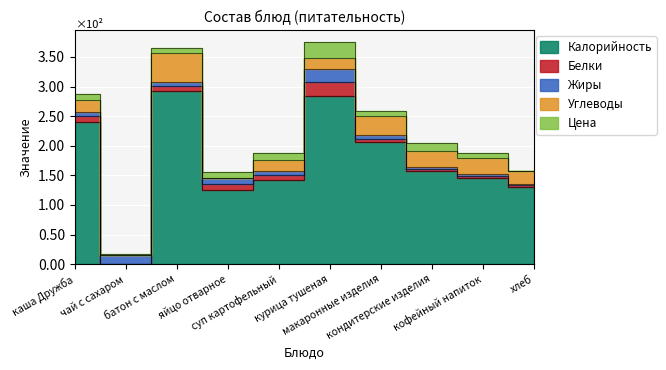

Reading right to left, extract all data points from this chart.

Калорийность: хлеб=130	кофейный напиток=145	кондитерские изделия=157	макаронные изделия=206	курица тушеная=284	суп картофельный=143	яйцо отварное=126	батон с маслом=293	чай с сахаром=0	каша Дружба=241
Белки: хлеб=4	кофейный напиток=4	кондитерские изделия=4	макаронные изделия=6	курица тушеная=24	суп картофельный=8	яйцо отварное=10	батон с маслом=8	чай с сахаром=0	каша Дружба=10
Жиры: хлеб=2	кофейный напиток=4	кондитерские изделия=3	макаронные изделия=6	курица тушеная=21	суп картофельный=6	яйцо отварное=9	батон с маслом=7	чай с сахаром=15	каша Дружба=6
Углеводы: хлеб=21	кофейный напиток=26	кондитерские изделия=28	макаронные изделия=32	курица тушеная=20	суп картофельный=19	яйцо отварное=1	батон с маслом=48	чай с сахаром=0	каша Дружба=21
Цена: хлеб=1	кофейный напиток=9	кондитерские изделия=13	макаронные изделия=9	курица тушеная=27	суп картофельный=12	яйцо отварное=9	батон с маслом=9	чай с сахаром=2	каша Дружба=9